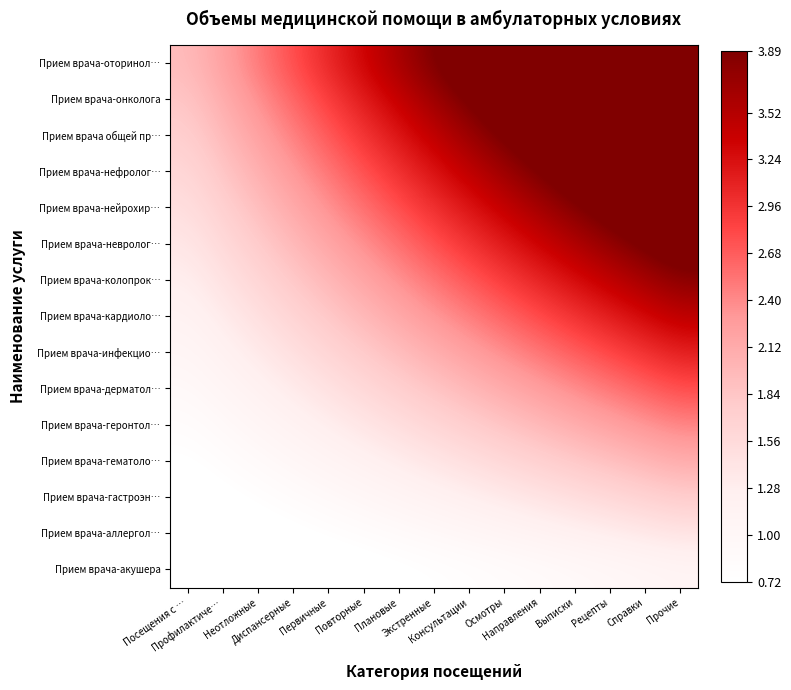

Reading right to left, extract all data points from this chart.

Прием врача-акушера: Прочие=1.1	Справки=1.0	Рецепты=1.0	Выписки=0.9	Направления=0.9	Осмотры=0.8	Консультации=0.8	Экстренные=0.7	Плановые=0.7	Повторные=0.6	Первичные=0.6	Диспансерные=0.5	Неотложные=0.5	Профилактиче…=0.4	Посещения с …=0.4
Прием врача-аллергол…: Прочие=1.4	Справки=1.4	Рецепты=1.3	Выписки=1.2	Направления=1.1	Осмотры=1.1	Консультации=1.0	Экстренные=0.9	Плановые=0.9	Повторные=0.8	Первичные=0.7	Диспансерные=0.7	Неотложные=0.6	Профилактиче…=0.5	Посещения с …=0.5
Прием врача-гастроэн…: Прочие=1.8	Справки=1.7	Рецепты=1.6	Выписки=1.5	Направления=1.4	Осмотры=1.3	Консультации=1.3	Экстренные=1.2	Плановые=1.1	Повторные=1.0	Первичные=0.9	Диспансерные=0.8	Неотложные=0.8	Профилактиче…=0.7	Посещения с …=0.6
Прием врача-гематоло…: Прочие=2.1	Справки=2.0	Рецепты=1.9	Выписки=1.8	Направления=1.7	Осмотры=1.6	Консультации=1.5	Экстренные=1.4	Плановые=1.3	Повторные=1.2	Первичные=1.1	Диспансерные=1.0	Неотложные=0.9	Профилактиче…=0.8	Посещения с …=0.7
Прием врача-геронтол…: Прочие=2.4	Справки=2.3	Рецепты=2.2	Выписки=2.1	Направления=2.0	Осмотры=1.9	Консультации=1.7	Экстренные=1.6	Плановые=1.5	Повторные=1.4	Первичные=1.3	Диспансерные=1.2	Неотложные=1.0	Профилактиче…=0.9	Посещения с …=0.8
Прием врача-дерматол…: Прочие=2.8	Справки=2.6	Рецепты=2.5	Выписки=2.4	Направления=2.2	Осмотры=2.1	Консультации=2.0	Экстренные=1.9	Плановые=1.7	Повторные=1.6	Первичные=1.5	Диспансерные=1.3	Неотложные=1.2	Профилактиче…=1.1	Посещения с …=0.9
Прием врача-инфекцио…: Прочие=3.1	Справки=3.0	Рецепты=2.8	Выписки=2.7	Направления=2.5	Осмотры=2.4	Консультации=2.2	Экстренные=2.1	Плановые=1.9	Повторные=1.8	Первичные=1.6	Диспансерные=1.5	Неотложные=1.3	Профилактиче…=1.2	Посещения с …=1.0
Прием врача-кардиоло…: Прочие=3.5	Справки=3.3	Рецепты=3.1	Выписки=3.0	Направления=2.8	Осмотры=2.6	Консультации=2.5	Экстренные=2.3	Плановые=2.1	Повторные=2.0	Первичные=1.8	Диспансерные=1.6	Неотложные=1.5	Профилактиче…=1.3	Посещения с …=1.2
Прием врача-колопрок…: Прочие=3.8	Справки=3.6	Рецепты=3.4	Выписки=3.3	Направления=3.1	Осмотры=2.9	Консультации=2.7	Экстренные=2.5	Плановые=2.4	Повторные=2.2	Первичные=2.0	Диспансерные=1.8	Неотложные=1.6	Профилактиче…=1.4	Посещения с …=1.3
Прием врача-невролог…: Прочие=4.1	Справки=3.9	Рецепты=3.7	Выписки=3.5	Направления=3.3	Осмотры=3.2	Консультации=3.0	Экстренные=2.8	Плановые=2.6	Повторные=2.4	Первичные=2.2	Диспансерные=2.0	Неотложные=1.8	Профилактиче…=1.6	Посещения с …=1.4
Прием врача-нейрохир…: Прочие=4.5	Справки=4.3	Рецепты=4.1	Выписки=3.8	Направления=3.6	Осмотры=3.4	Консультации=3.2	Экстренные=3.0	Плановые=2.8	Повторные=2.6	Первичные=2.3	Диспансерные=2.1	Неотложные=1.9	Профилактиче…=1.7	Посещения с …=1.5
Прием врача-нефролог…: Прочие=4.8	Справки=4.6	Рецепты=4.4	Выписки=4.1	Направления=3.9	Осмотры=3.7	Консультации=3.4	Экстренные=3.2	Плановые=3.0	Повторные=2.8	Первичные=2.5	Диспансерные=2.3	Неотложные=2.1	Профилактиче…=1.8	Посещения с …=1.6
Прием врача общей пр…: Прочие=5.2	Справки=4.9	Рецепты=4.7	Выписки=4.4	Направления=4.2	Осмотры=3.9	Консультации=3.7	Экстренные=3.4	Плановые=3.2	Повторные=2.9	Первичные=2.7	Диспансерные=2.5	Неотложные=2.2	Профилактиче…=2.0	Посещения с …=1.7
Прием врача-онколога: Прочие=5.5	Справки=5.2	Рецепты=5.0	Выписки=4.7	Направления=4.4	Осмотры=4.2	Консультации=3.9	Экстренные=3.7	Плановые=3.4	Повторные=3.1	Первичные=2.9	Диспансерные=2.6	Неотложные=2.4	Профилактиче…=2.1	Посещения с …=1.8
Прием врача-оторинол…: Прочие=5.8	Справки=5.6	Рецепты=5.3	Выписки=5.0	Направления=4.7	Осмотры=4.4	Консультации=4.2	Экстренные=3.9	Плановые=3.6	Повторные=3.3	Первичные=3.1	Диспансерные=2.8	Неотложные=2.5	Профилактиче…=2.2	Посещения с …=1.9